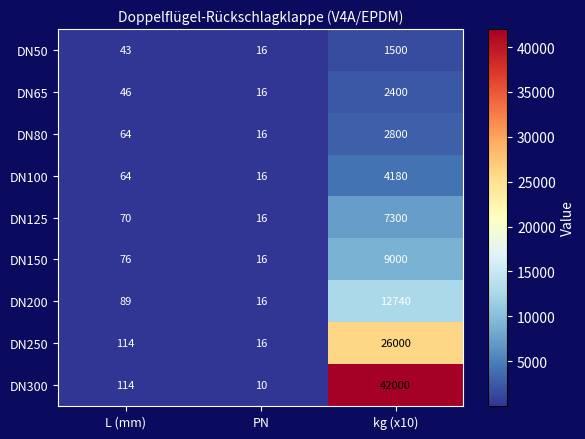

Reading left to right, extract all data points from this chart.

DN50: L (mm)=43	PN=16	kg (x10)=1500
DN65: L (mm)=46	PN=16	kg (x10)=2400
DN80: L (mm)=64	PN=16	kg (x10)=2800
DN100: L (mm)=64	PN=16	kg (x10)=4180
DN125: L (mm)=70	PN=16	kg (x10)=7300
DN150: L (mm)=76	PN=16	kg (x10)=9000
DN200: L (mm)=89	PN=16	kg (x10)=12740
DN250: L (mm)=114	PN=16	kg (x10)=26000
DN300: L (mm)=114	PN=10	kg (x10)=42000